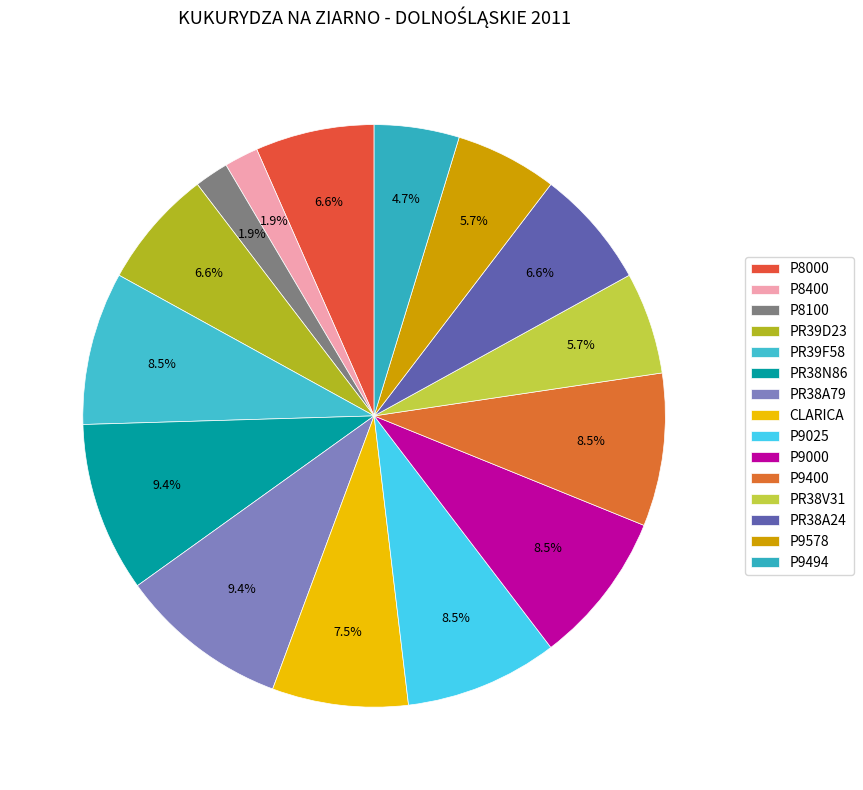

The P8100 slice represents 2% of the pie. True or false?

True